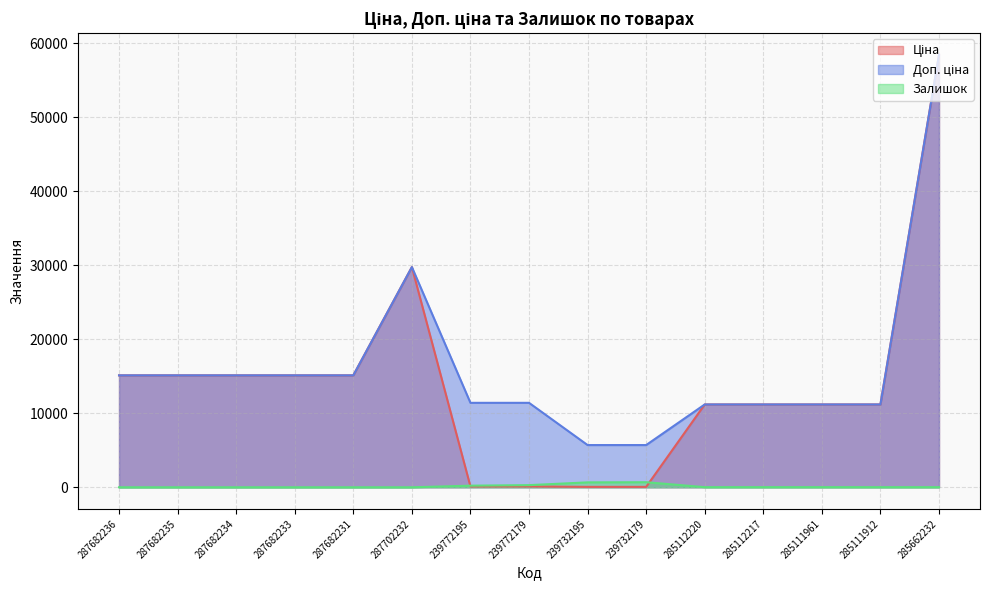

Between 287702232 and 287682235, which is larger?

287702232